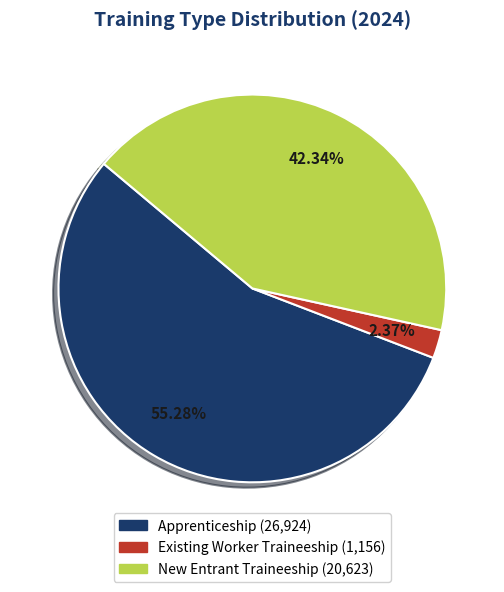

Between Apprenticeship and Existing Worker Traineeship, which is larger?

Apprenticeship